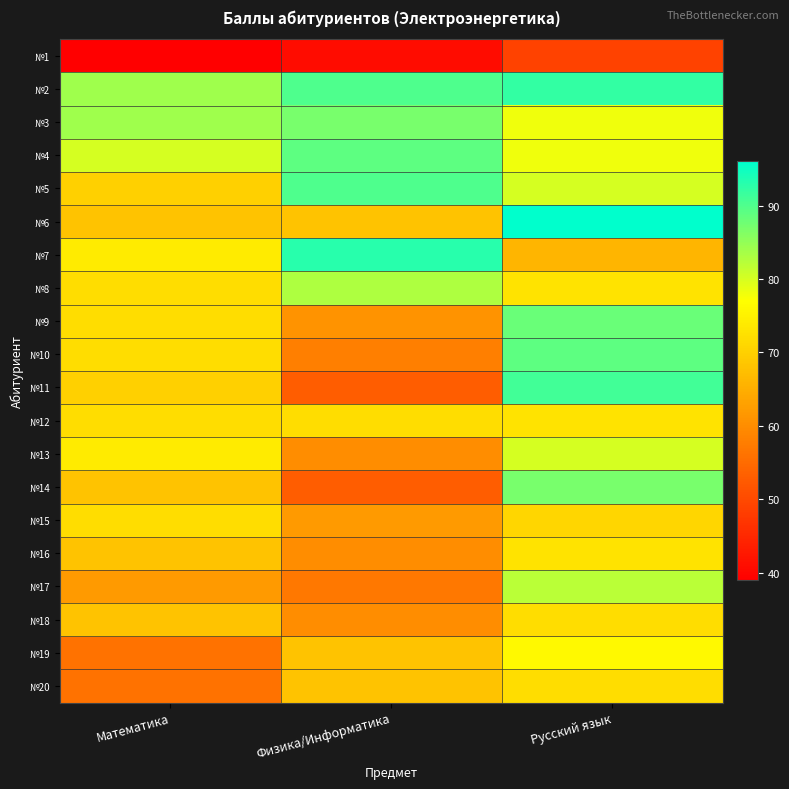

What is the difference between the highest and lowest values at Физика/Информатика?

52